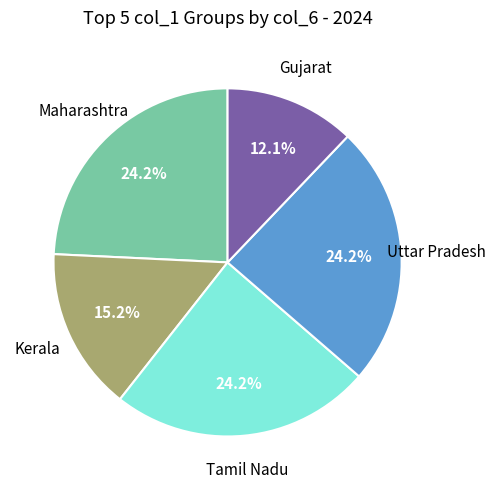

Is there any slice that represents more than half of the pie?

No